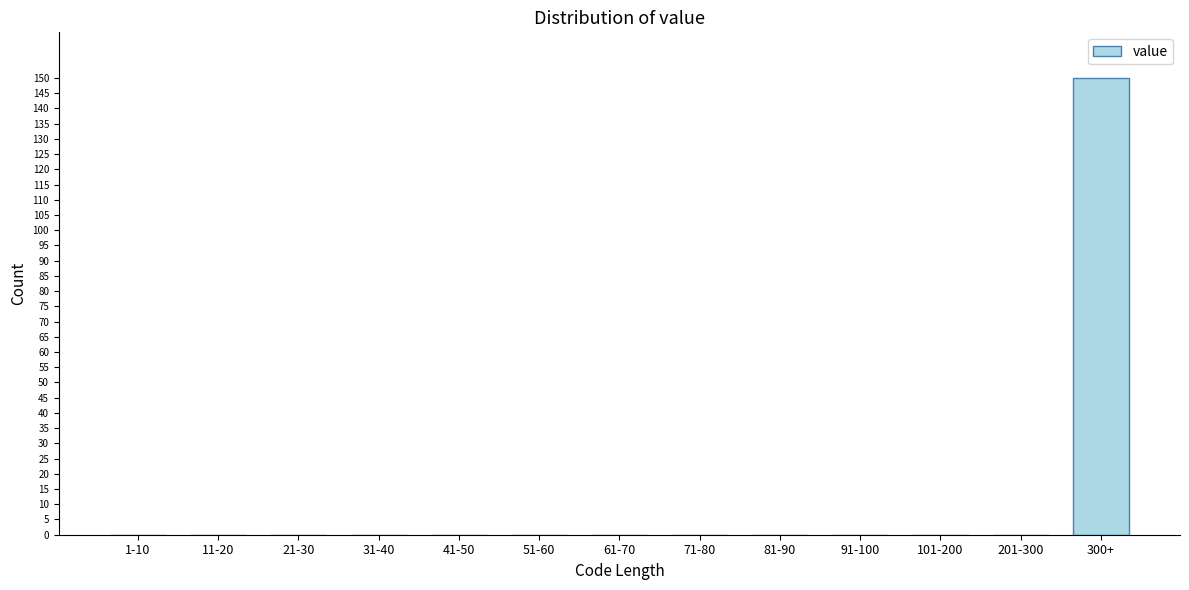

Reading right to left, extract all data points from this chart.

300+=150	201-300=0	101-200=0	91-100=0	81-90=0	71-80=0	61-70=0	51-60=0	41-50=0	31-40=0	21-30=0	11-20=0	1-10=0